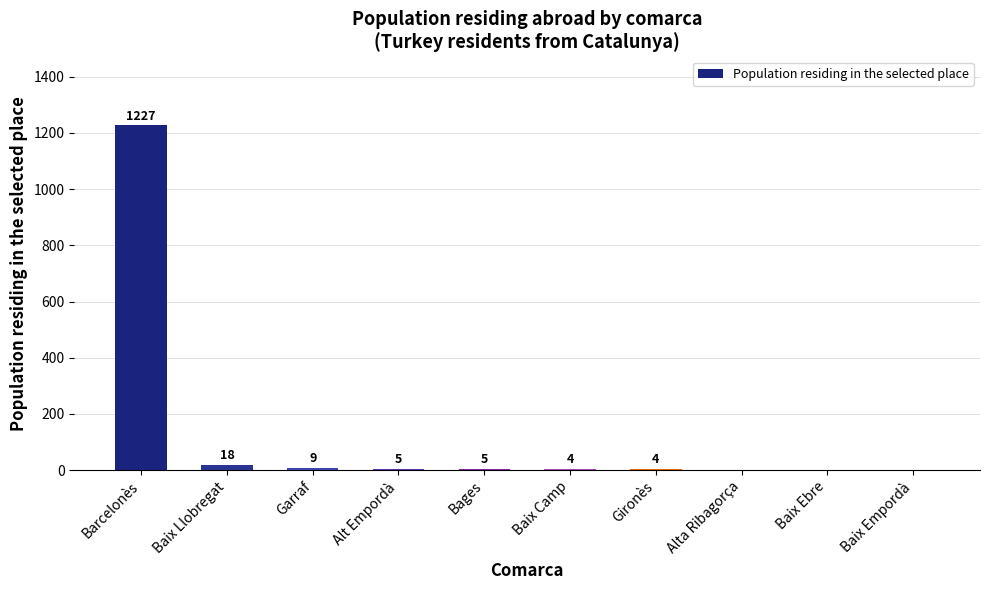

What is the sum of all values?

1272